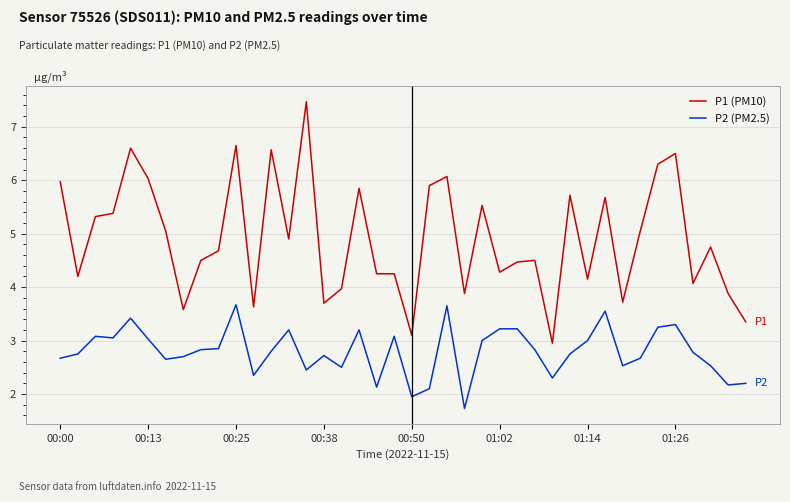

Which series has the widest spread of values?

P1 (PM10)